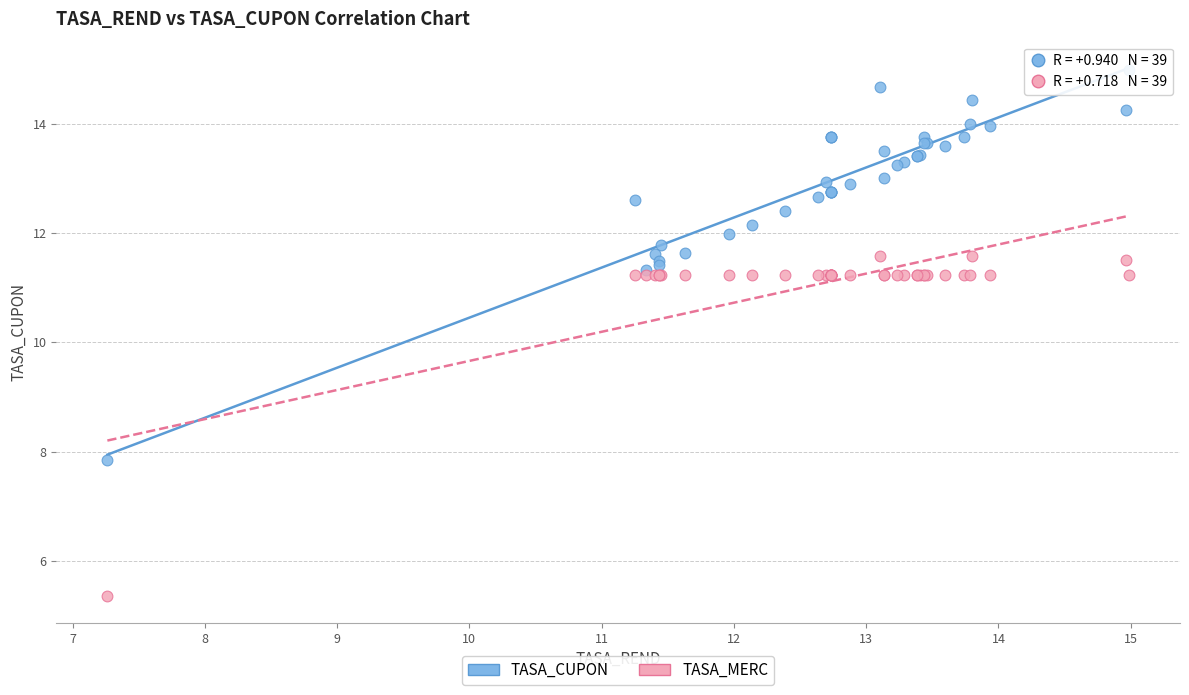

Which series contains the highest Y value?

TASA_CUPON